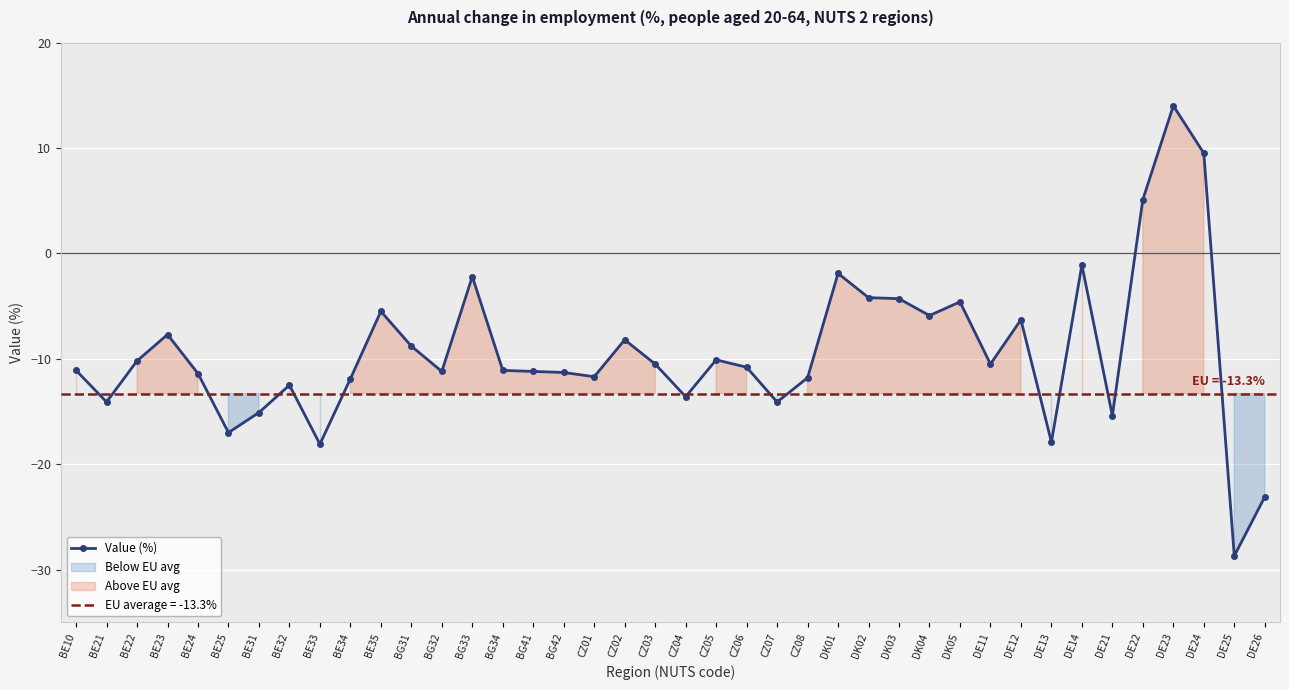

List the labels in order of value, largest first.

DE23, DE24, DE22, DE14, DK01, BG33, DK02, DK03, DK05, BE35, DK04, DE12, BE23, CZ02, BG31, CZ05, BE22, CZ03, DE11, CZ06, BE10, BG34, BG32, BG41, BG42, BE24, CZ01, CZ08, BE34, BE32, CZ04, BE21, CZ07, BE31, DE21, BE25, DE13, BE33, DE26, DE25